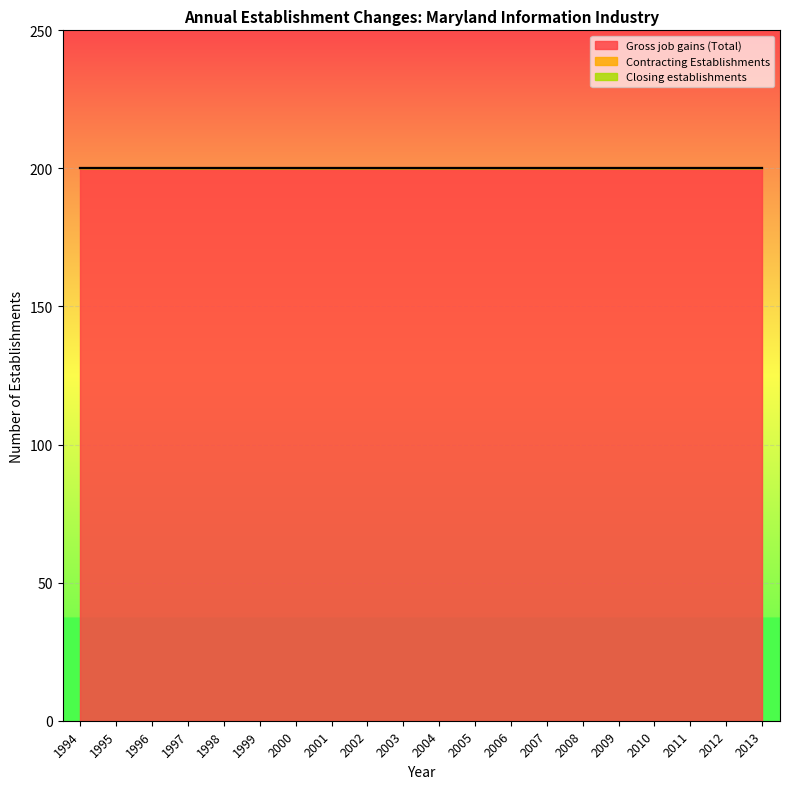

Which series changed the most between 2007 and 2009?

Gross job gains (Total)